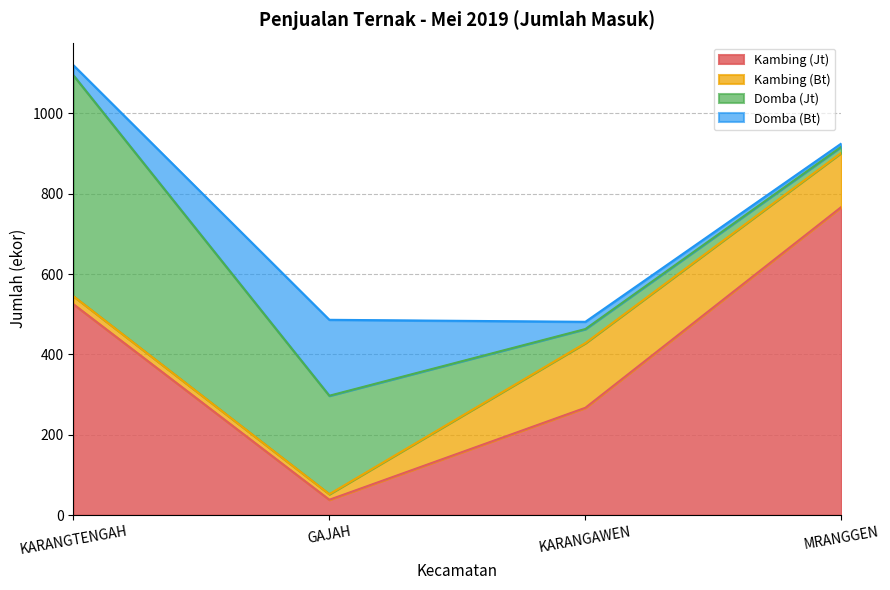

Reading left to right, extract all data points from this chart.

Kambing (Jt): KARANGTENGAH=525	GAJAH=38	KARANGAWEN=267	MRANGGEN=767
Kambing (Bt): KARANGTENGAH=20	GAJAH=14	KARANGAWEN=161	MRANGGEN=135
Domba (Jt): KARANGTENGAH=550	GAJAH=245	KARANGAWEN=35	MRANGGEN=15
Domba (Bt): KARANGTENGAH=25	GAJAH=189	KARANGAWEN=18	MRANGGEN=8